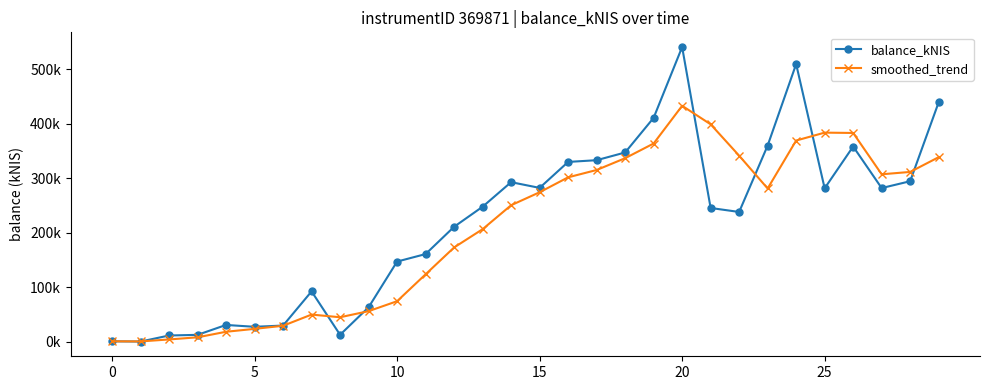

What are all the series names shown in the legend?

balance_kNIS, smoothed_trend